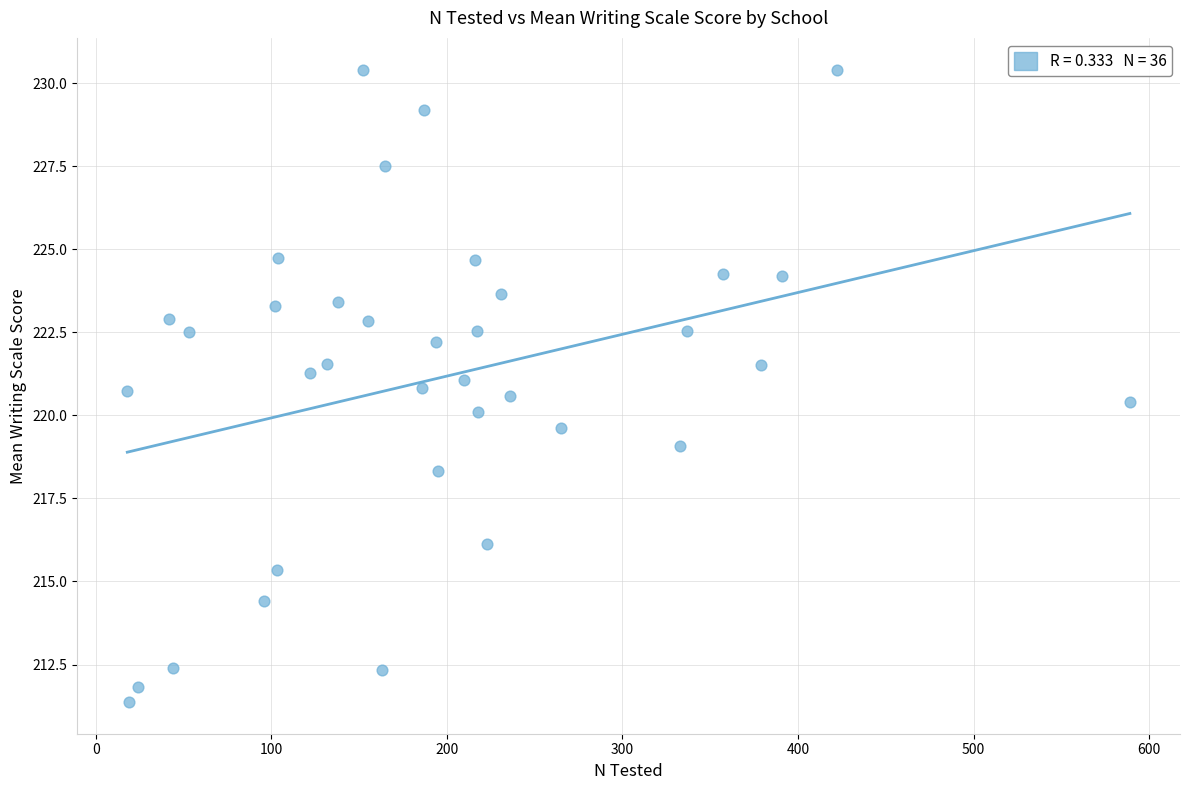

What is the range of X values (max minus min)?

571.0